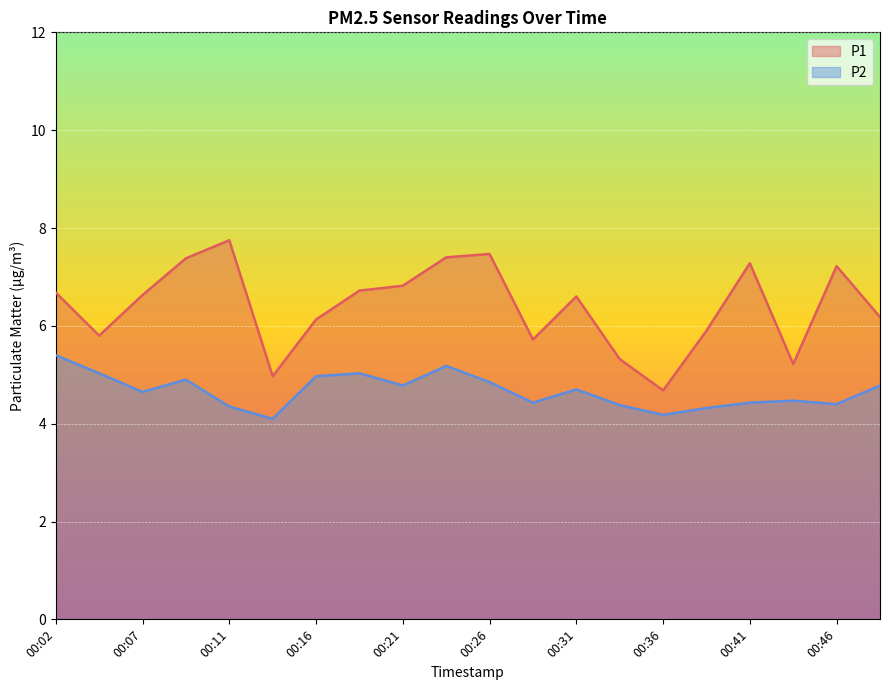

True or false: P1 and P2 intersect in this chart.

False